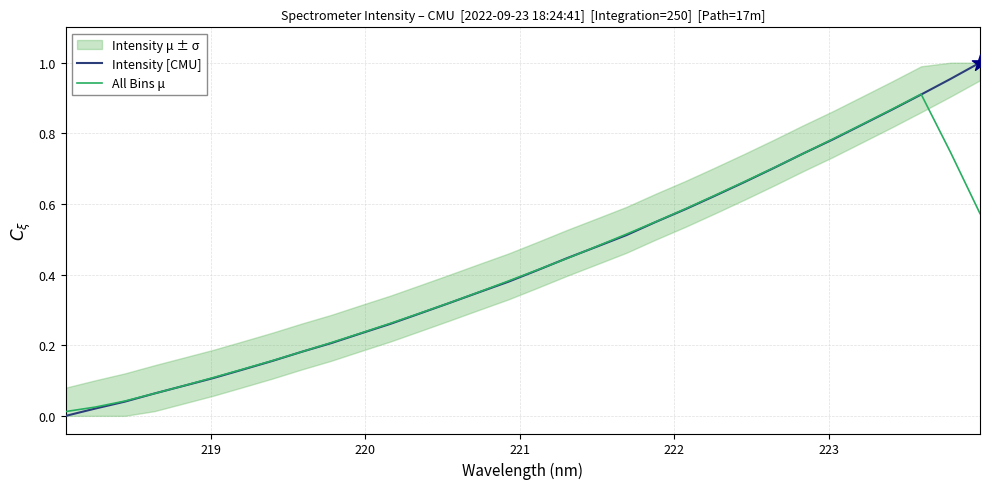

Which series has the widest spread of Y values?

Intensity [CMU]